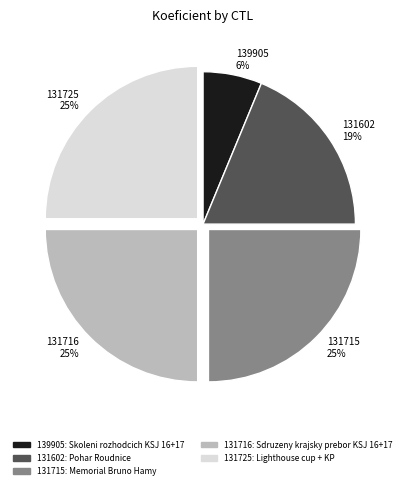

What is the ratio of the value at 131715 to the value at 131602?

1.3